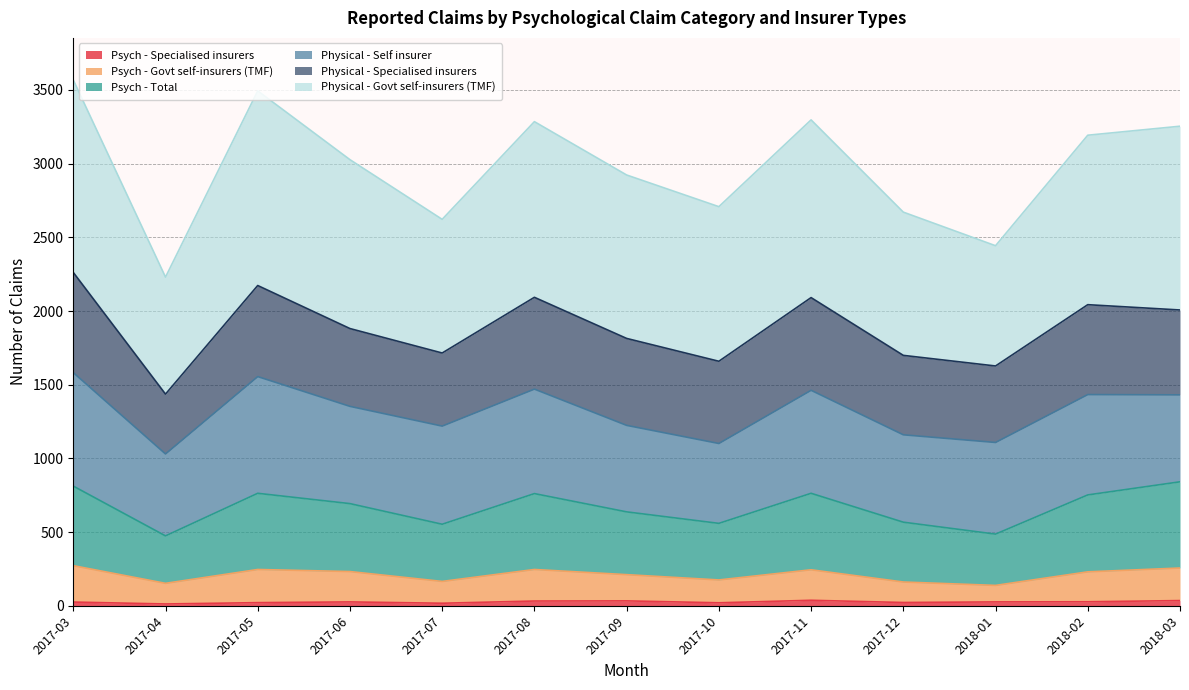

In Psych - Specialised insurers, how many points are higher than both neighbors (excluding endpoints)?

3